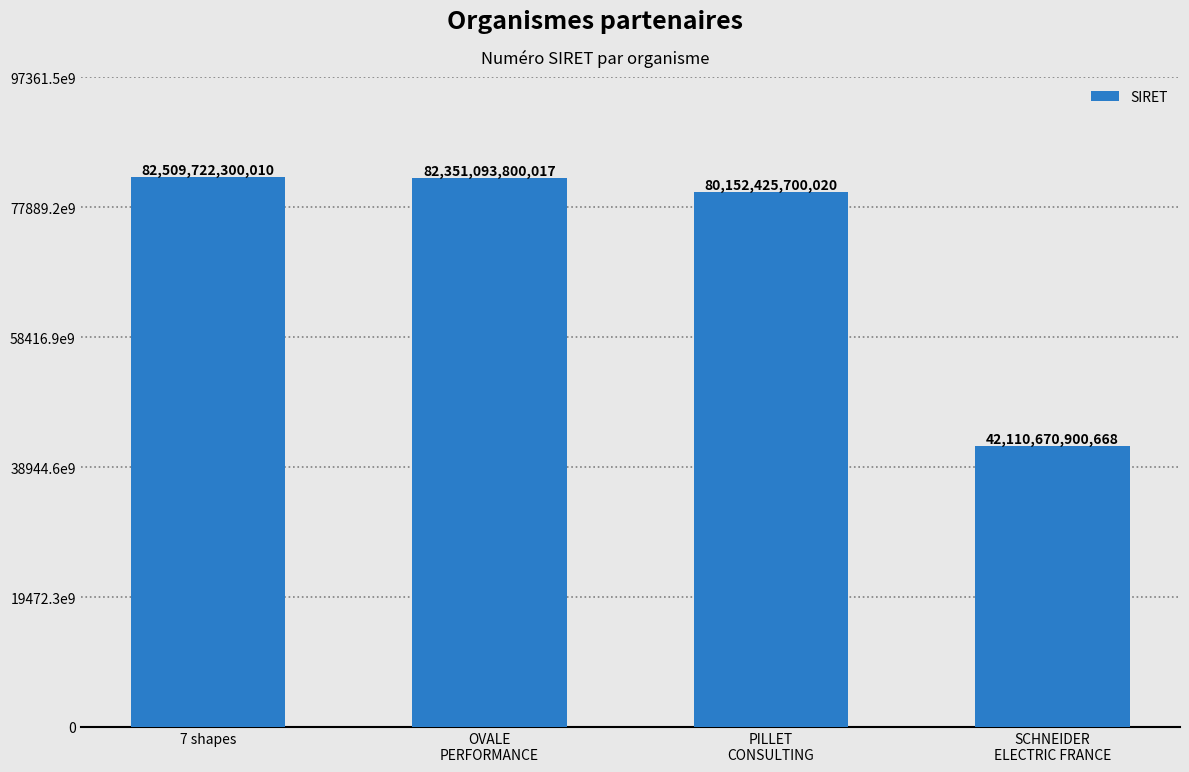

What is the ratio of the value at 7 shapes to the value at PILLET
CONSULTING?

1.0